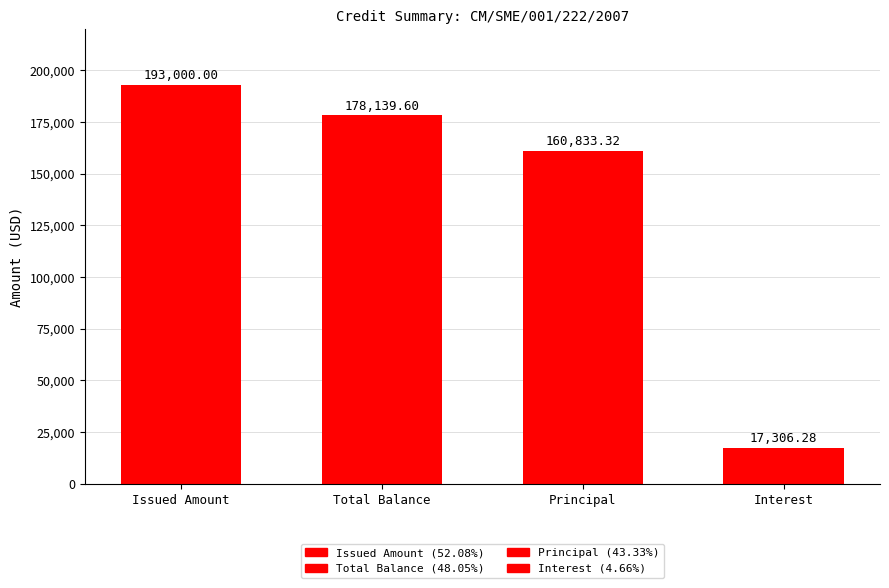

What is the difference between the maximum and second lowest values?

32166.7